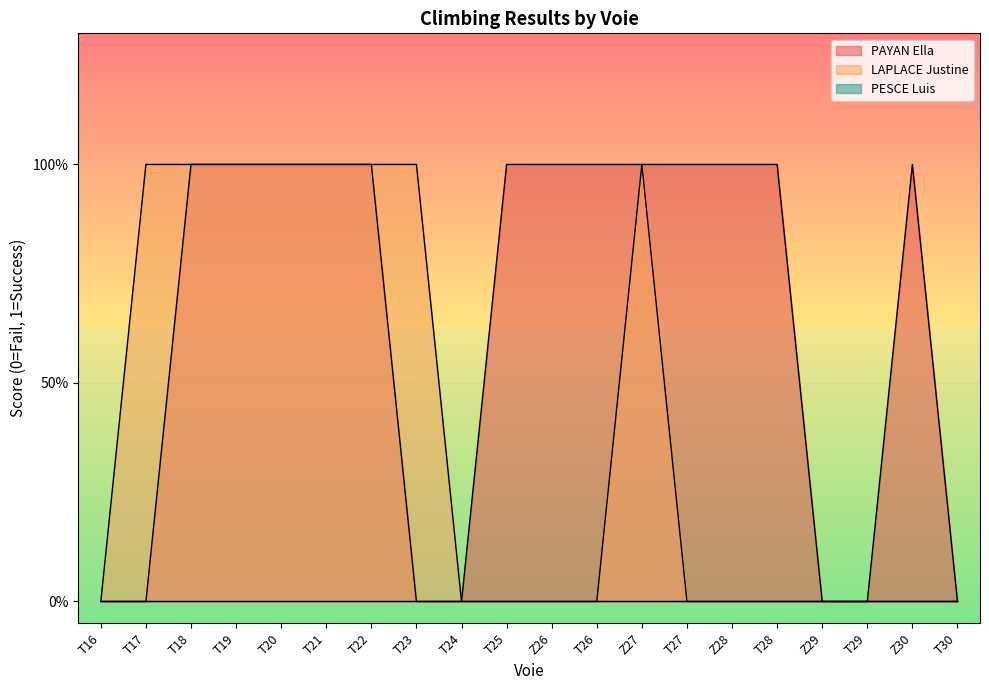

Is the value of PAYAN Ella at T22 greater than the value of LAPLACE Justine at T17?

No